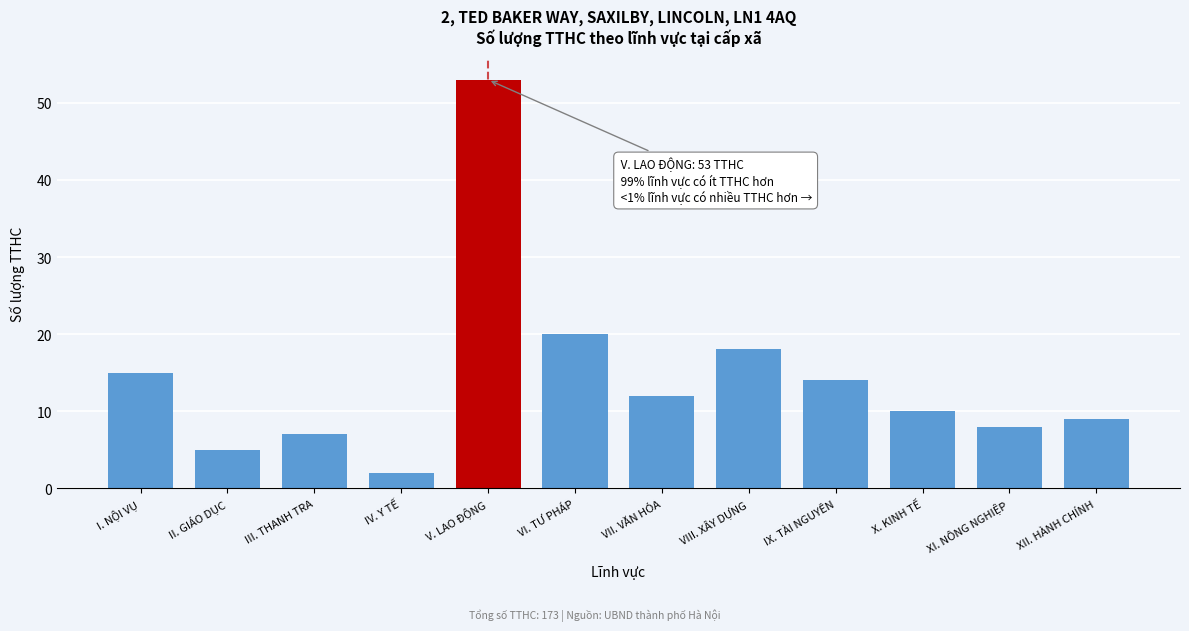

Reading left to right, list all the values displayed in this chart.

15	5	7	2	53	20	12	18	14	10	8	9